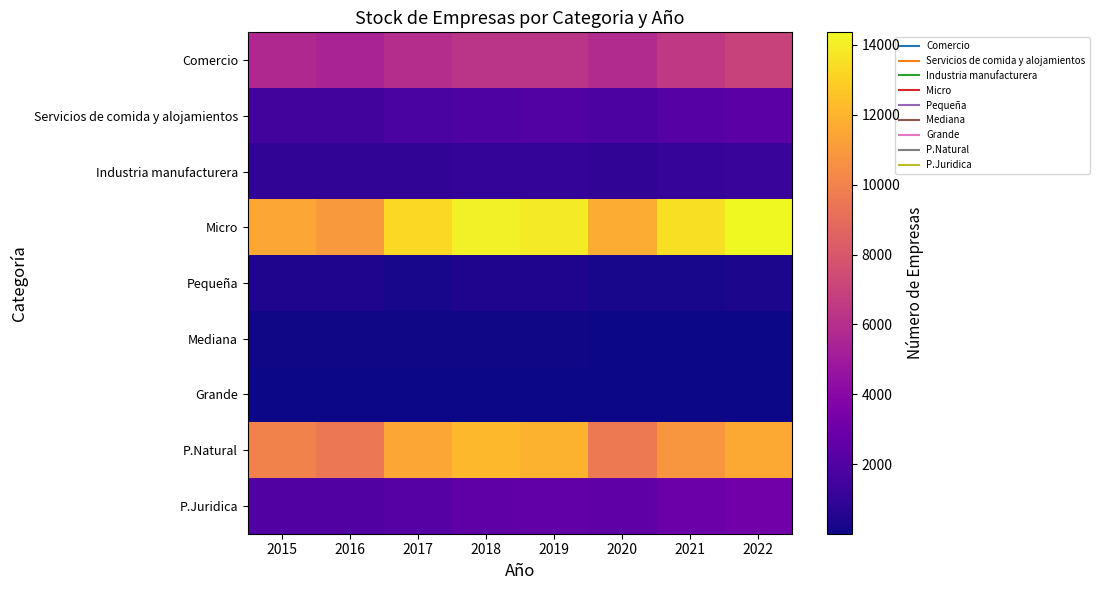

Reading left to right, extract all data points from this chart.

Comercio: 2015=5680	2016=5411	2017=5895	2018=6244	2019=6284	2020=5819	2021=6487	2022=7006
Servicios de comida y alojamientos: 2015=1519	2016=1476	2017=1775	2018=1963	2019=2046	2020=1849	2021=2146	2022=2323
Industria manufacturera: 2015=917	2016=917	2017=936	2018=1050	2019=1048	2020=925	2021=1076	2022=1177
Micro: 2015=11490	2016=10957	2017=13255	2018=14039	2019=13897	2020=11709	2021=13475	2022=14358
Pequeña: 2015=407	2016=431	2017=281	2018=450	2019=454	2020=275	2021=285	2022=314
Mediana: 2015=92	2016=106	2017=92	2018=102	2019=105	2020=57	2021=41	2022=65
Grande: 2015=10	2016=12	2017=14	2018=12	2019=10	2020=13	2021=12	2022=15
P.Natural: 2015=10015	2016=9483	2017=11456	2018=12137	2019=11896	2020=9622	2021=10876	2022=11579
P.Juridica: 2015=1984	2016=2023	2017=2186	2018=2466	2019=2570	2020=2432	2021=2937	2022=3177